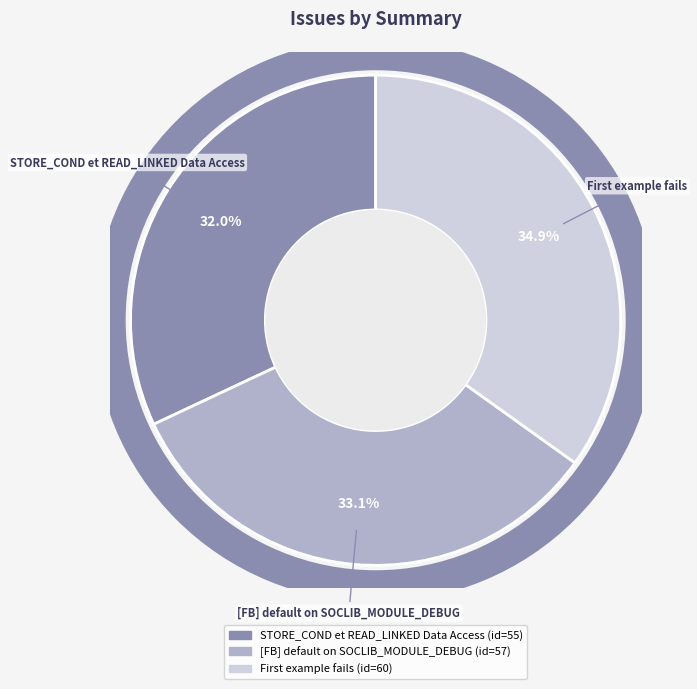

Rank the categories by value from lowest to highest.

STORE_COND et READ_LINKED Data Access, [FB] default on SOCLIB_MODULE_DEBUG, First example fails